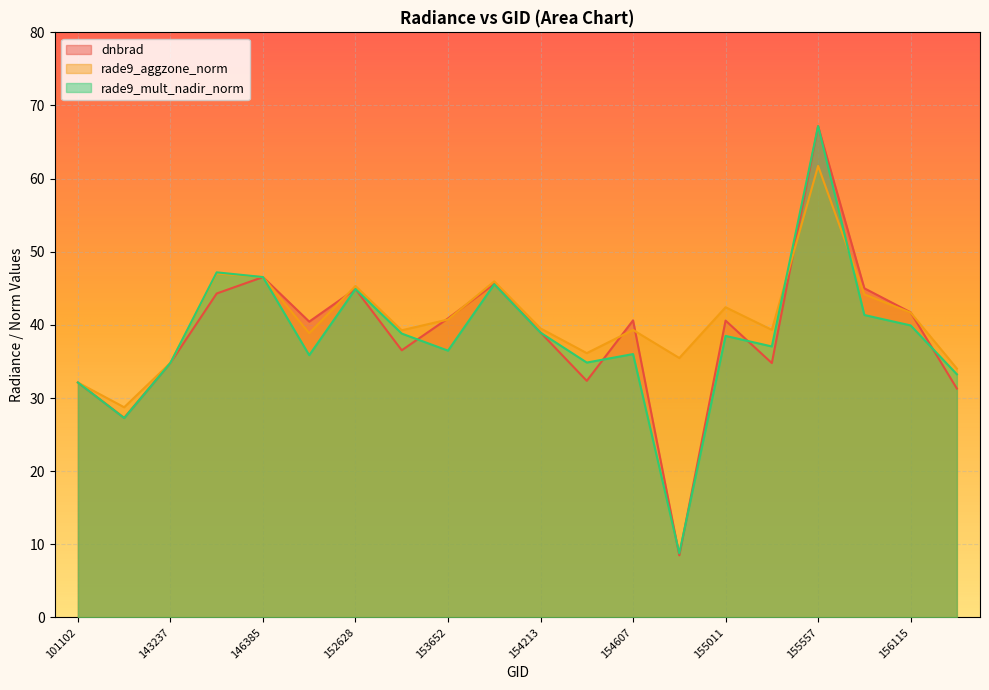

List the series in order of their peak value, lowest first.

rade9_aggzone_norm, dnbrad, rade9_mult_nadir_norm